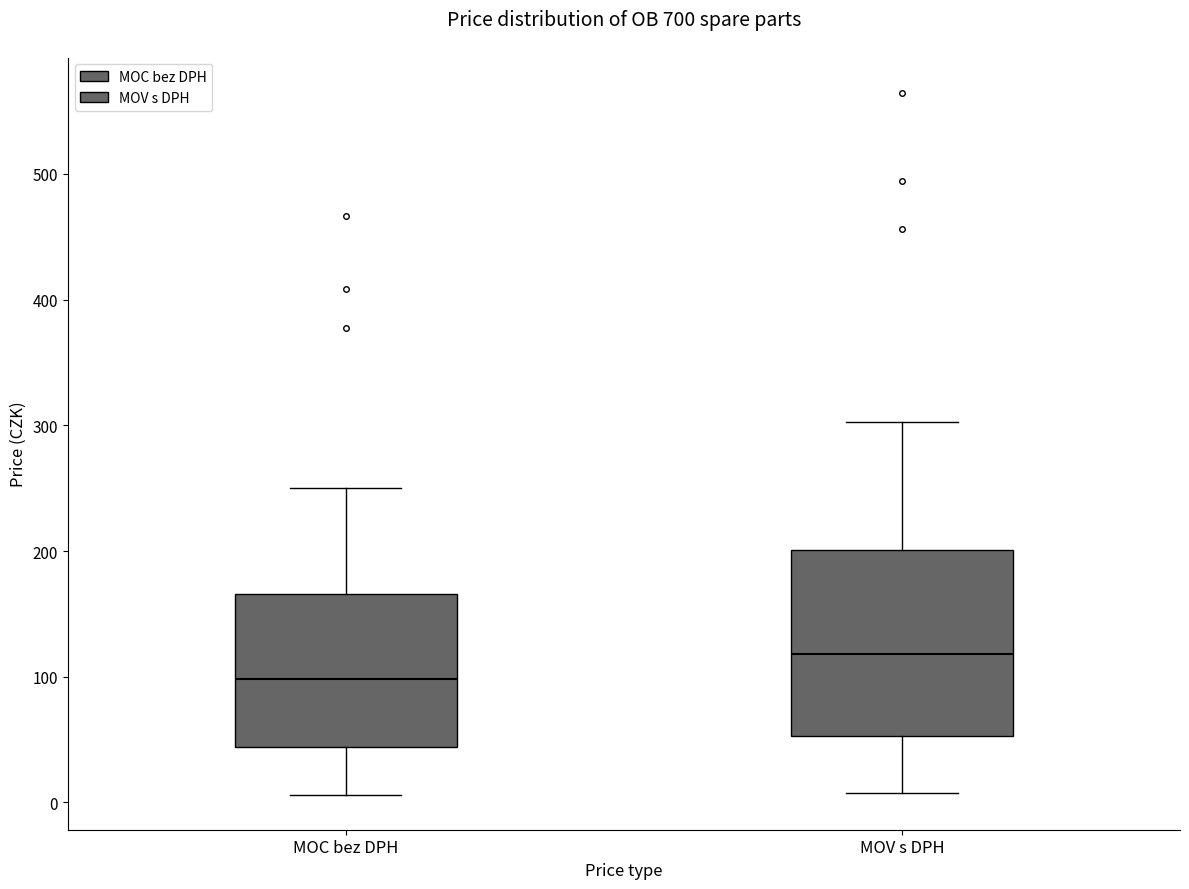

Reading left to right, transcribe this box plot: for each box, give where its median line is, the range the box spans, and where its two whiskers end, as read against the y-axis. The values are not printed on the chart, so give them approximately, as read against the axis.

MOC bez DPH: median 100, box 40 to 170, whiskers 10 to 250
MOV s DPH: median 120, box 50 to 200, whiskers 10 to 300